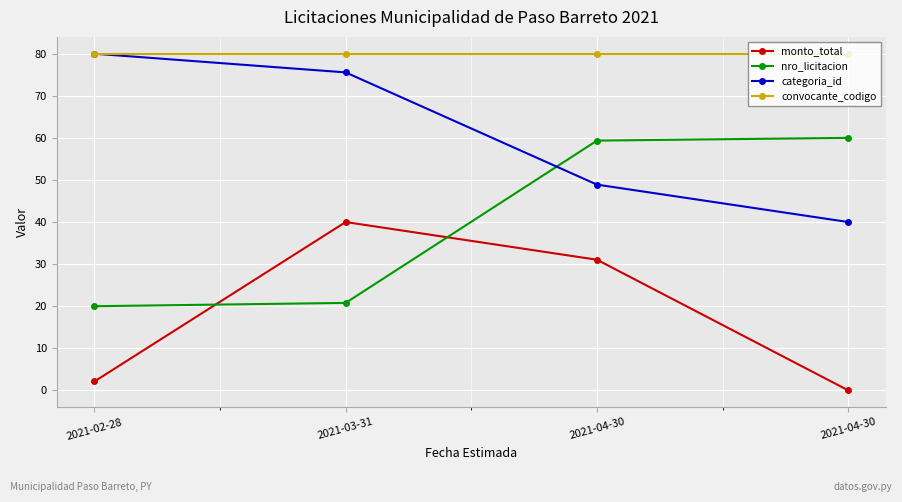

In monto_total, how many points are higher than both neighbors (excluding endpoints)?

1